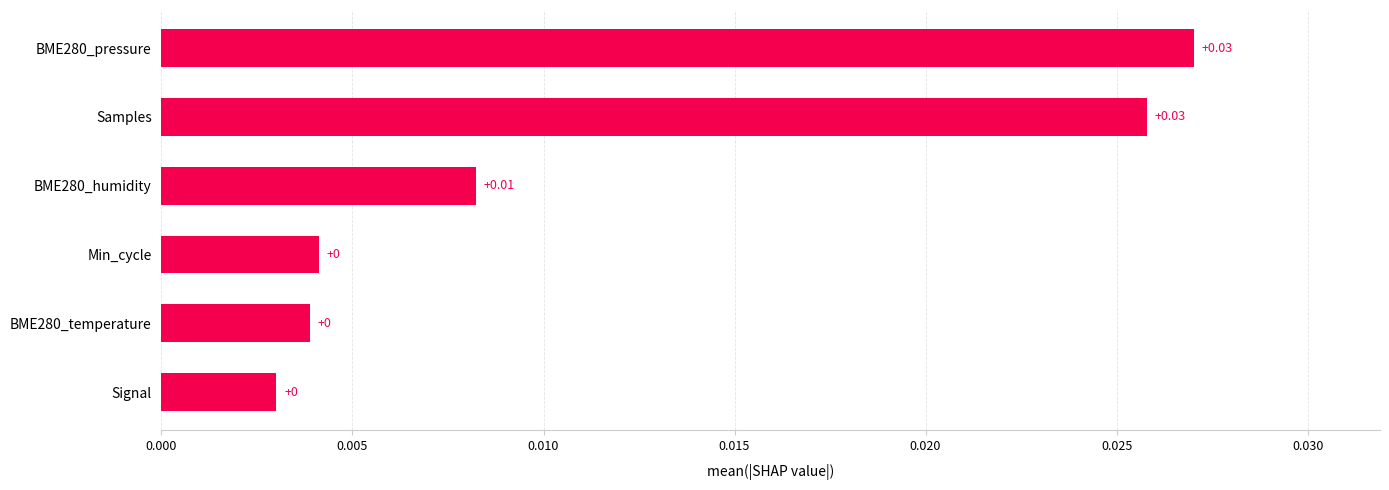

Which has a higher value, BME280_humidity or Min_cycle?

BME280_humidity